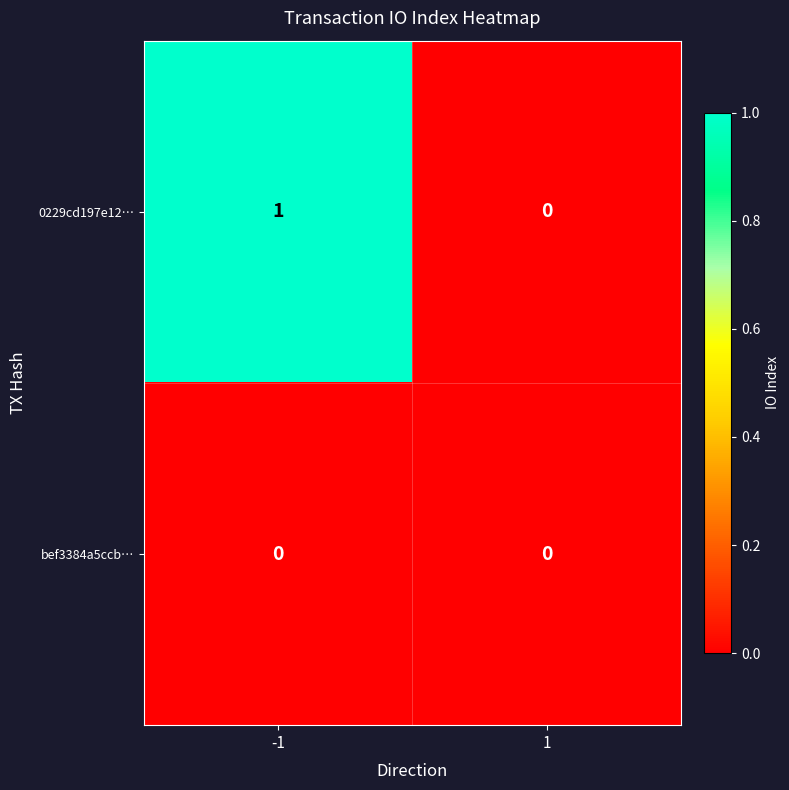

Which series changed the most between -1 and 1?

0229cd197e12…